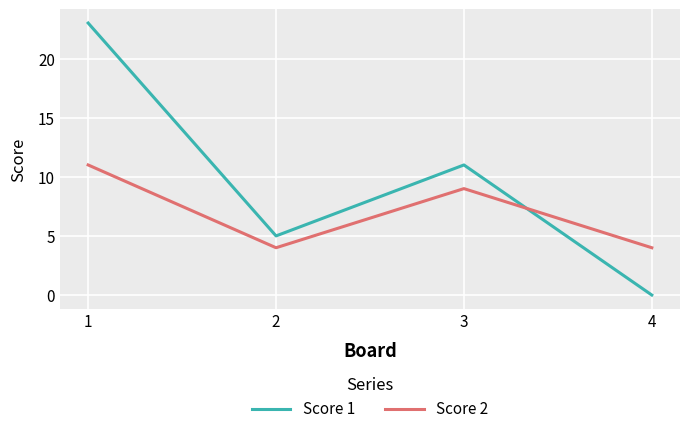

How many lines are shown in the chart?

2